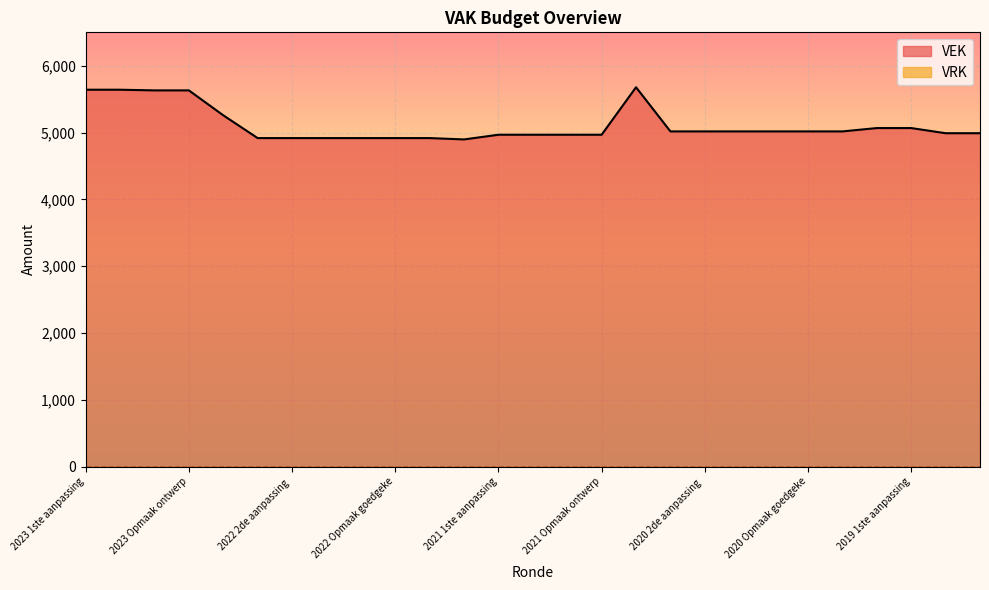

Which series has the widest spread of values?

VEK